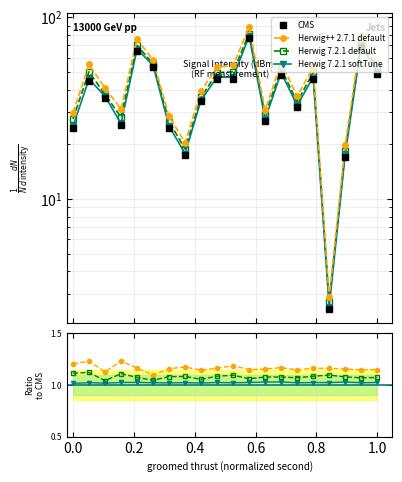

The value of Herwig 7.2.1 default at 16 is 0.3. True or false?

False